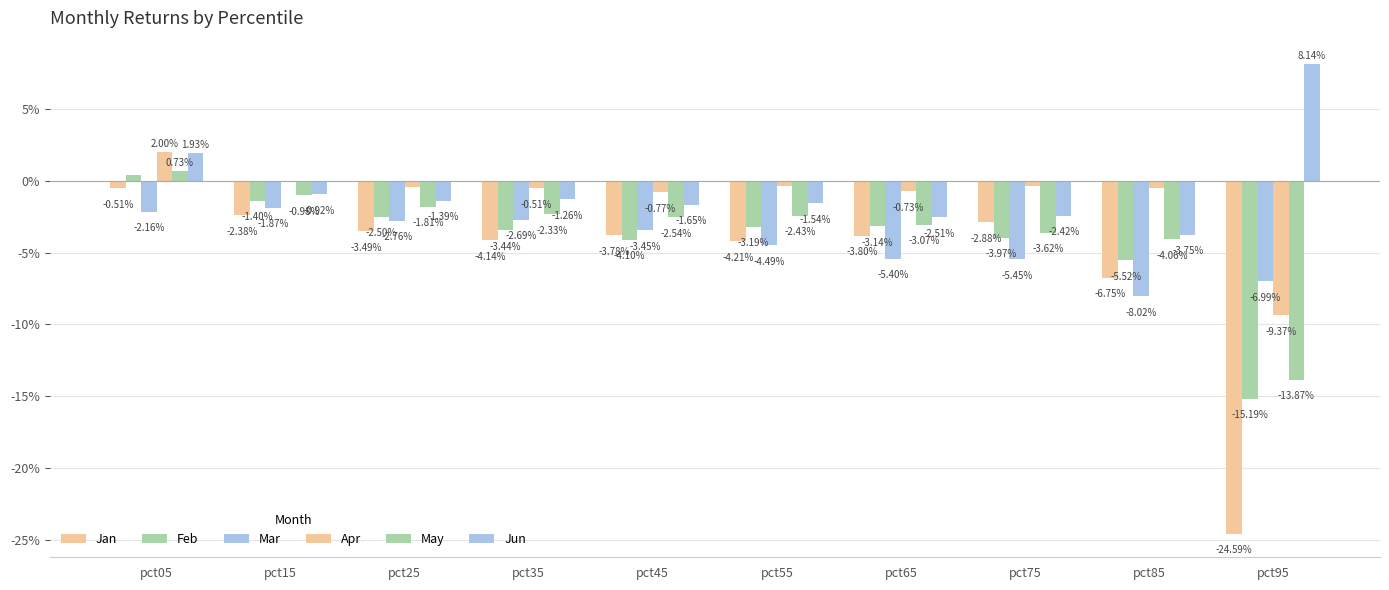

Are the bars grouped side by side (vs. stacked)?

Yes